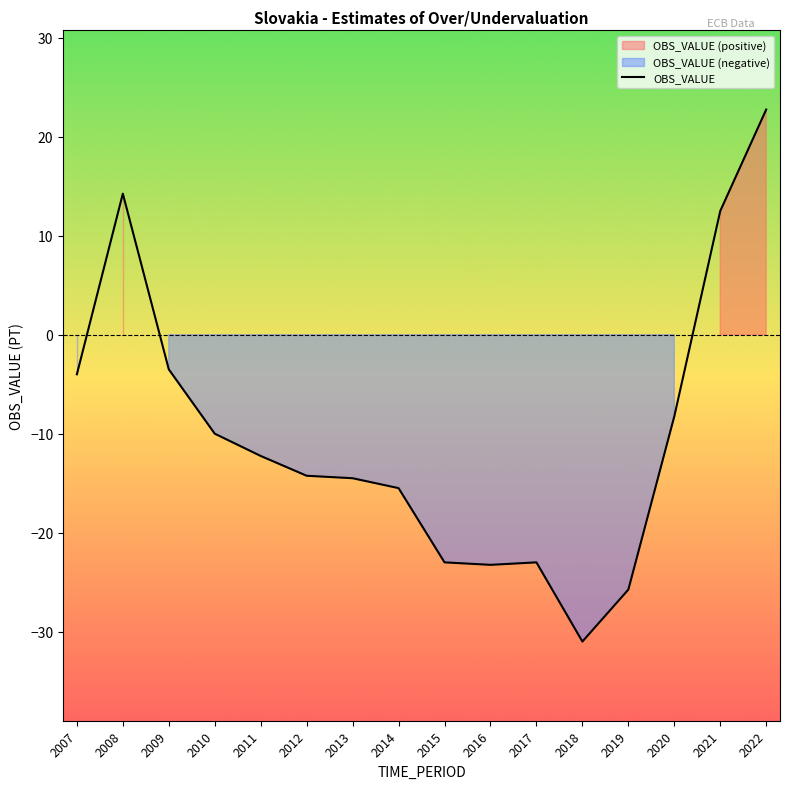

True or false: the data has more than 2 interior local peaks.

False